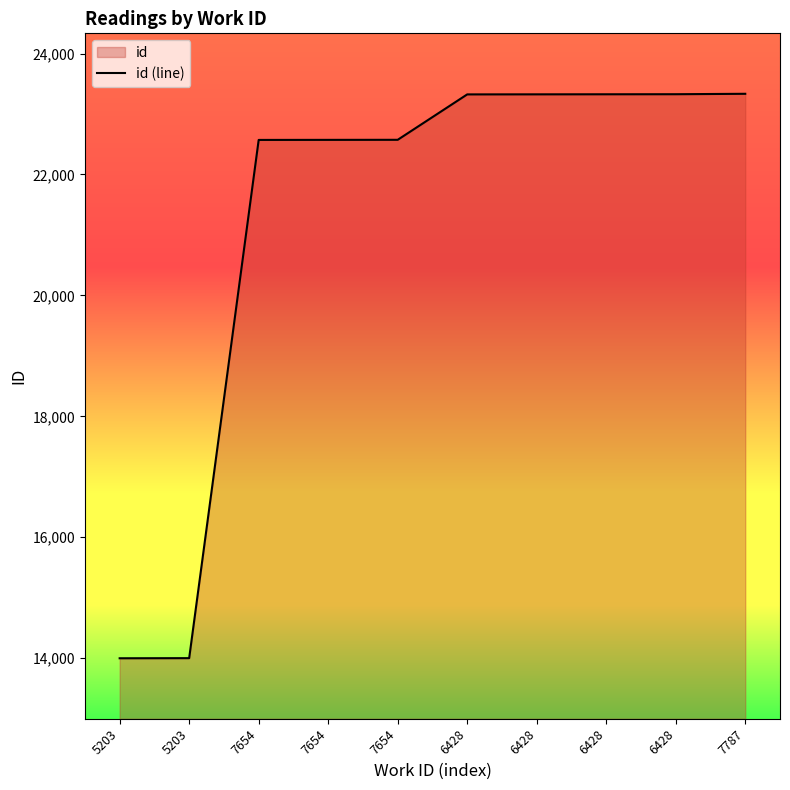

What is the value of the 4th point from the left?

22571